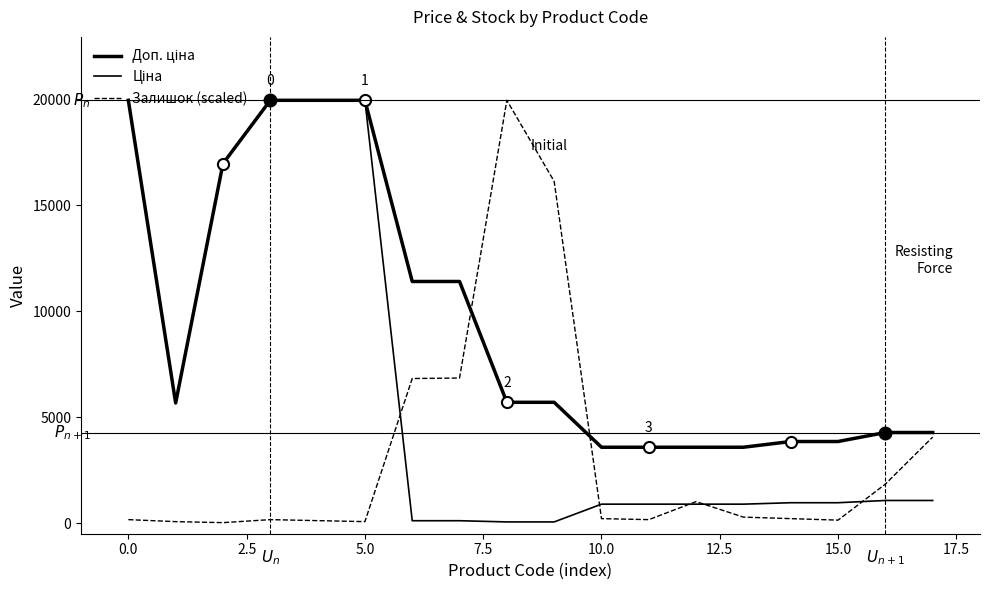

Does the chart display data point markers on the line(s)?

No